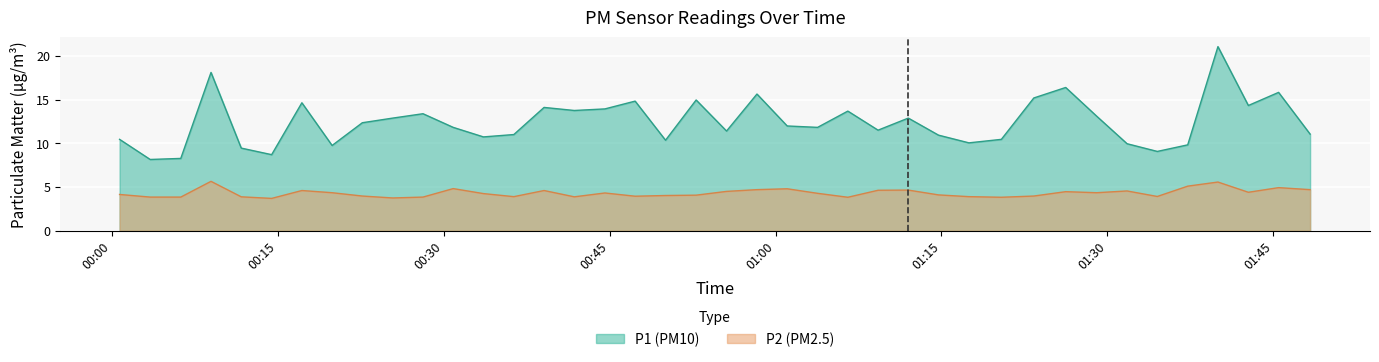

True or false: P1 (PM10) and P2 (PM2.5) cross at least once.

False